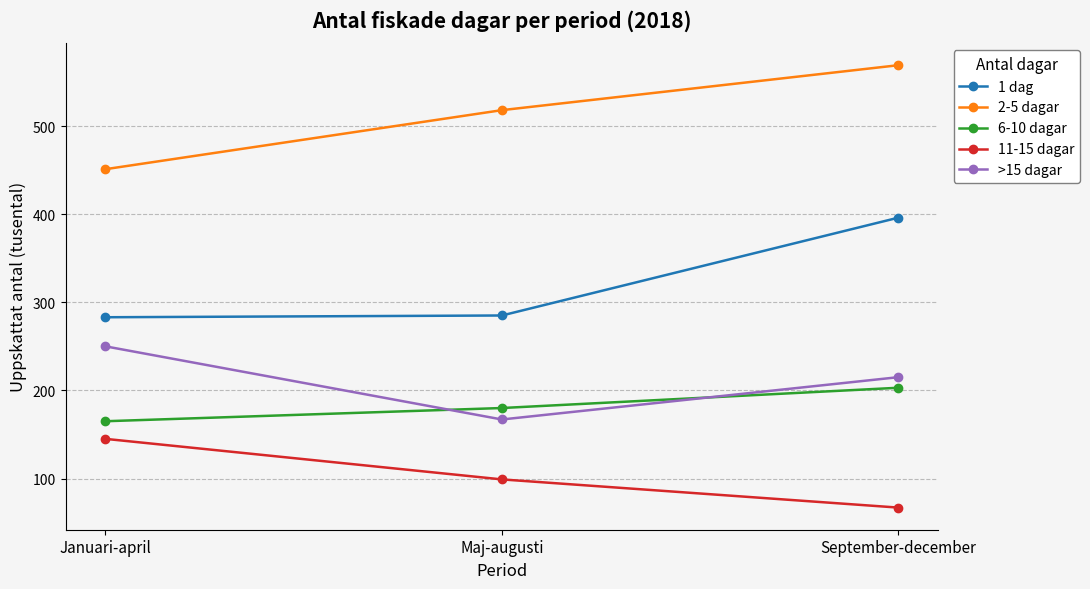

How many data points in 1 dag are less than 285?

1